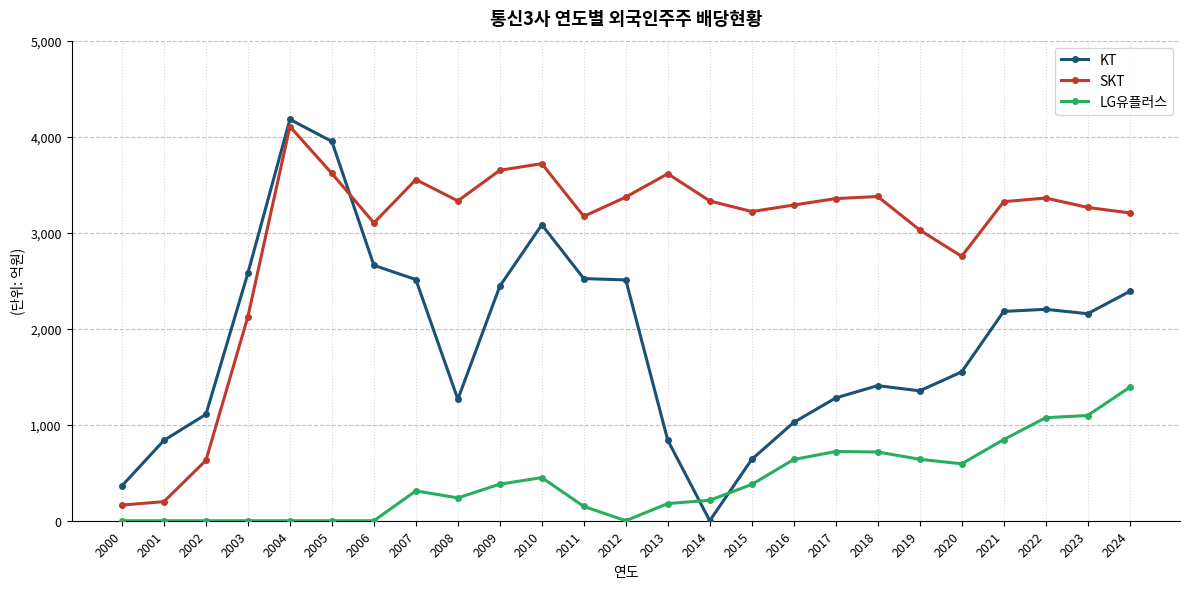

What is the sum of the KT values at 2022 and 2013?

3040